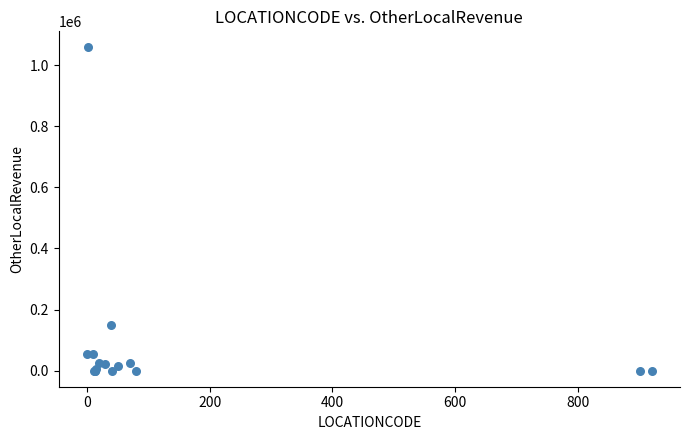

What Y value in the scatter plot is closest to 529288?

150365.7